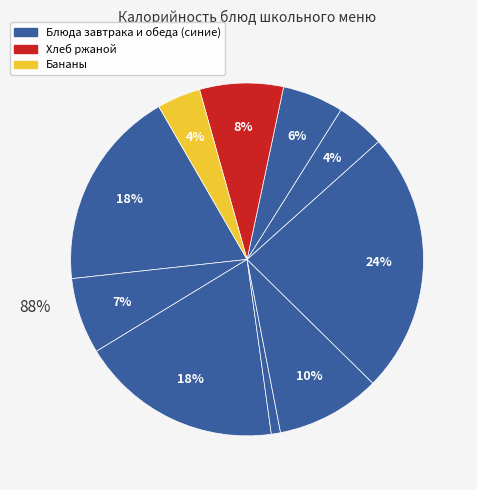

Count the number of slices in the pie.

10